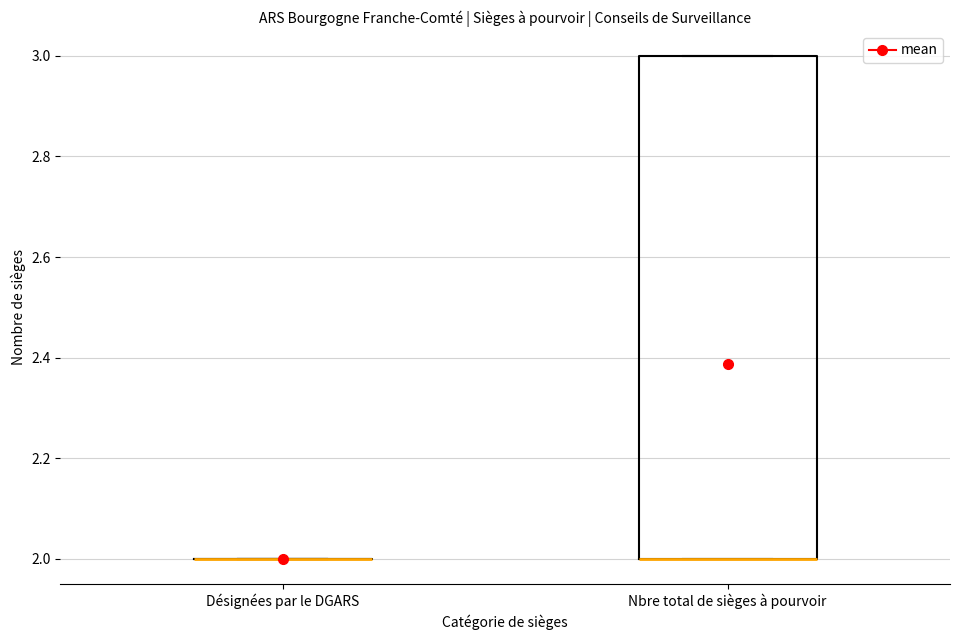

Comparing the boxes themselves (not the whiskers), which one is the tallest?

Nbre total de sièges à pourvoir